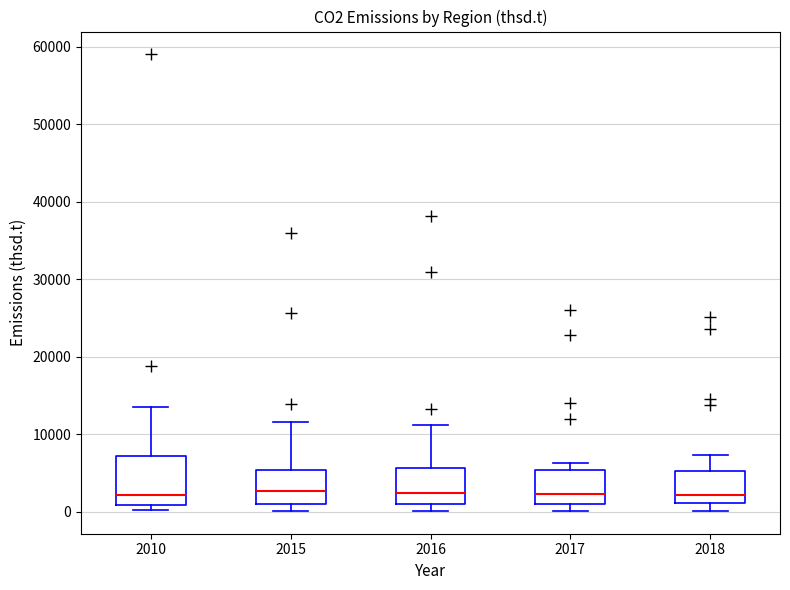

Reading left to right, transcribe this box plot: for each box, give where its median line is, the range the box spans, and where its two whiskers end, as read against the y-axis. The values are not printed on the chart, so give them approximately, as read against the axis.

2010: median 2000, box 1000 to 7000, whiskers 0 to 14000
2015: median 3000, box 1000 to 5000, whiskers 0 to 12000
2016: median 2000, box 1000 to 6000, whiskers 0 to 11000
2017: median 2000, box 1000 to 5000, whiskers 0 to 6000
2018: median 2000, box 1000 to 5000, whiskers 0 to 7000